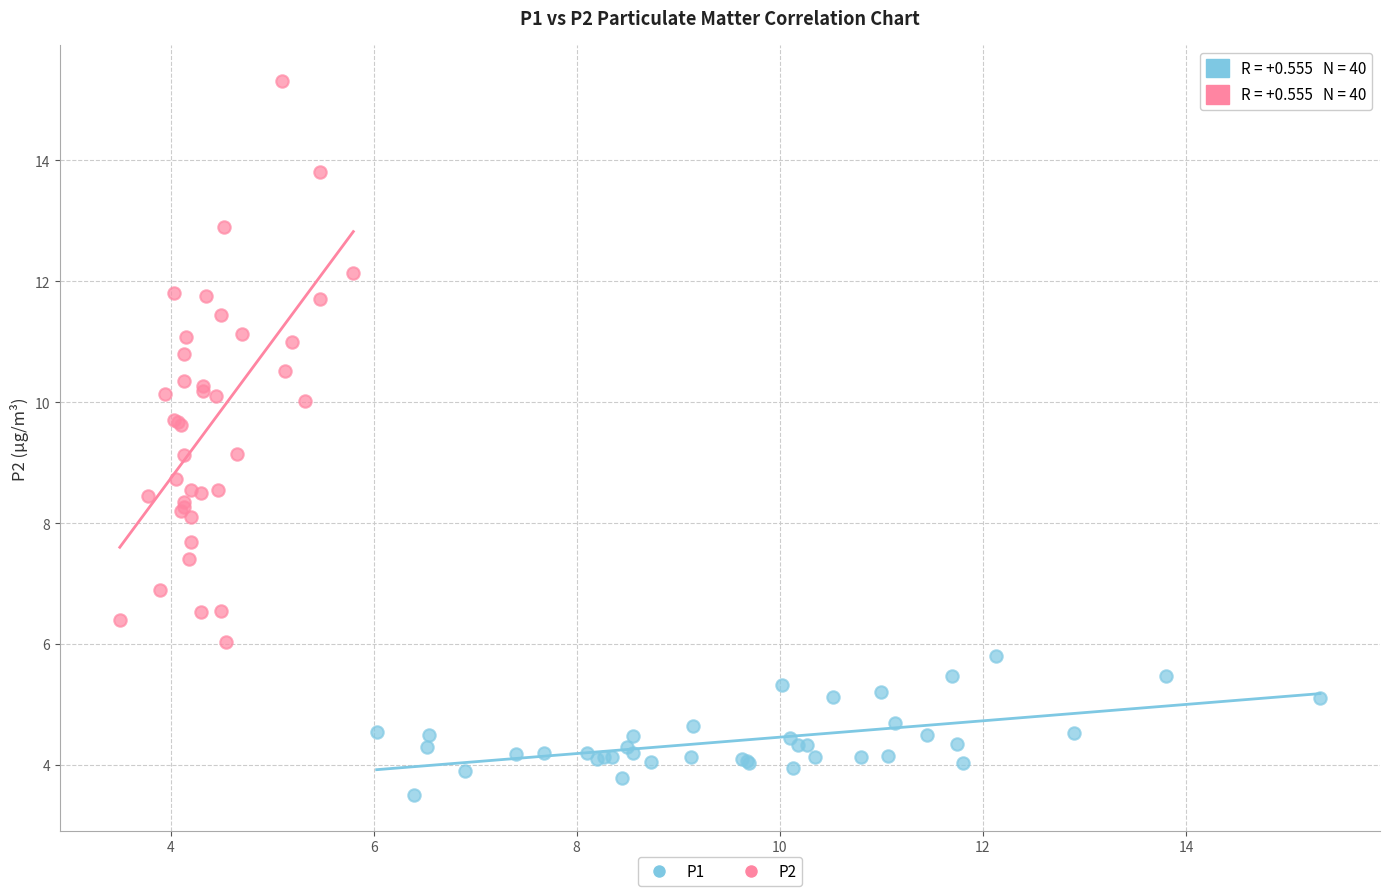

Which series reaches the maximum Y coordinate?

P2